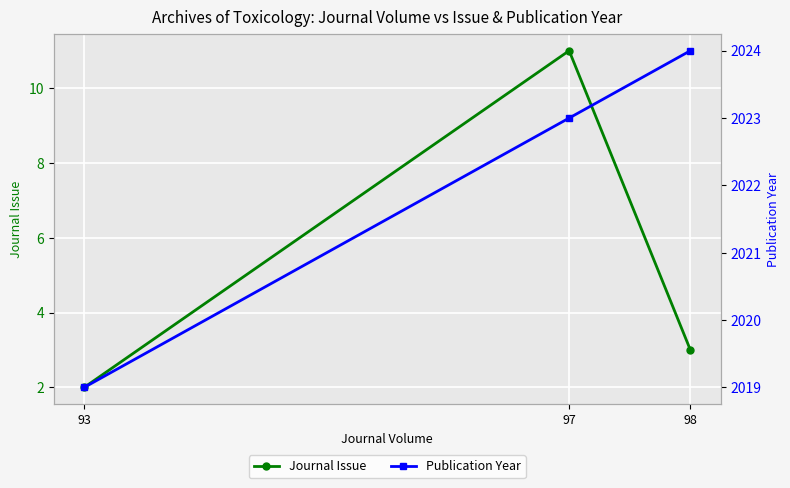

Between 93 and 97, which is larger?

97